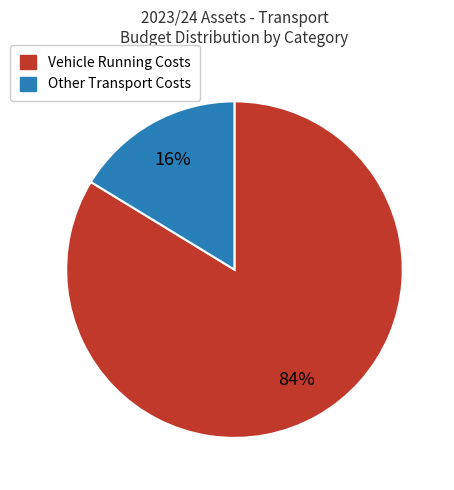

To the nearest percent, what is the average slice percentage?

50%